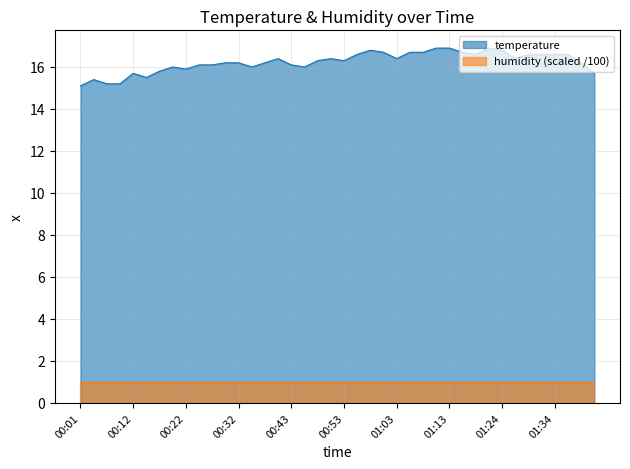

What is the value of the 36th point from the left?

16.6